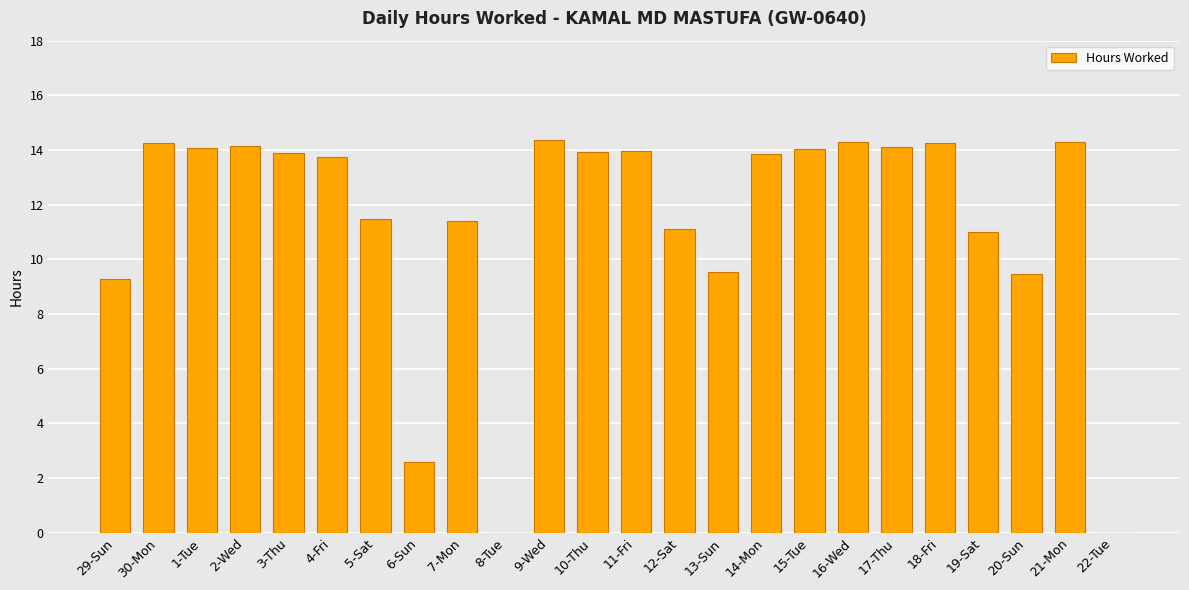

What is the approximate value at 15-Tue?

14.0